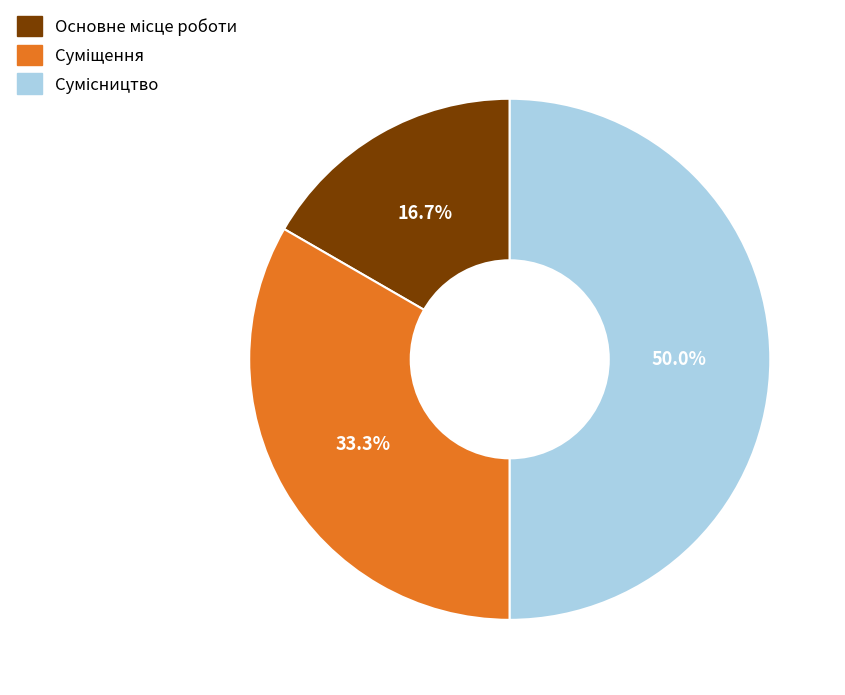

True or false: Суміщення accounts for 21% of the total.

False